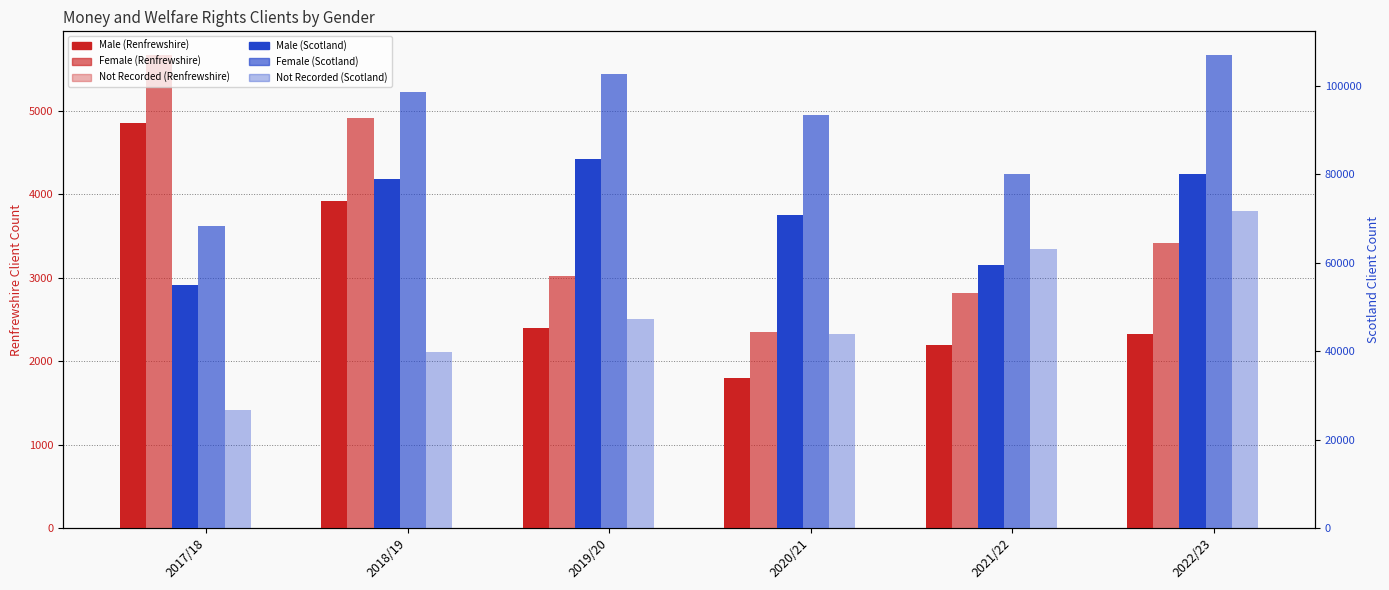

List the labels in order of Not Recorded (Scotland) value, largest first.

2022/23, 2021/22, 2019/20, 2020/21, 2018/19, 2017/18